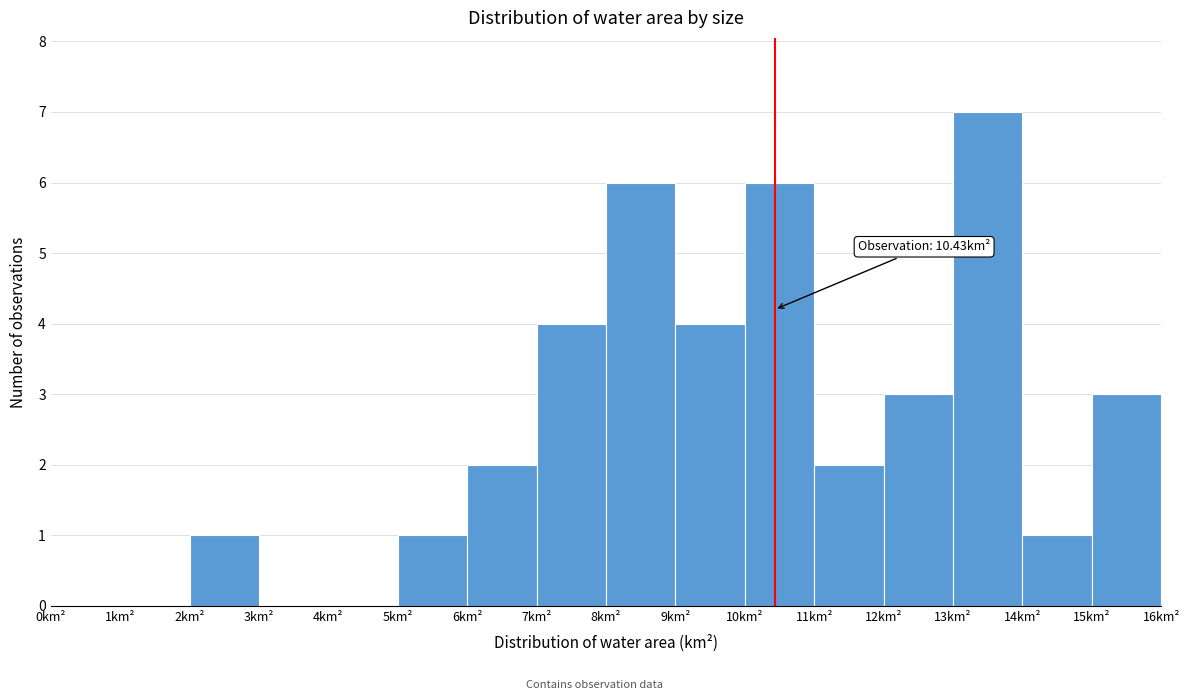

Which range on the x-axis has the tallest bar?

13 to 14